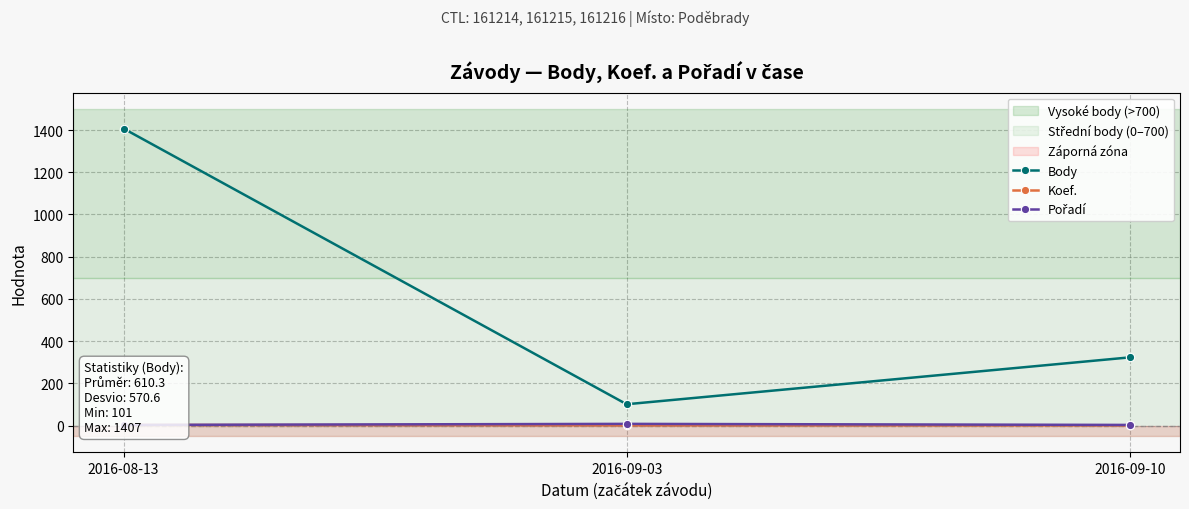

How many data points in Body are above 323?

1